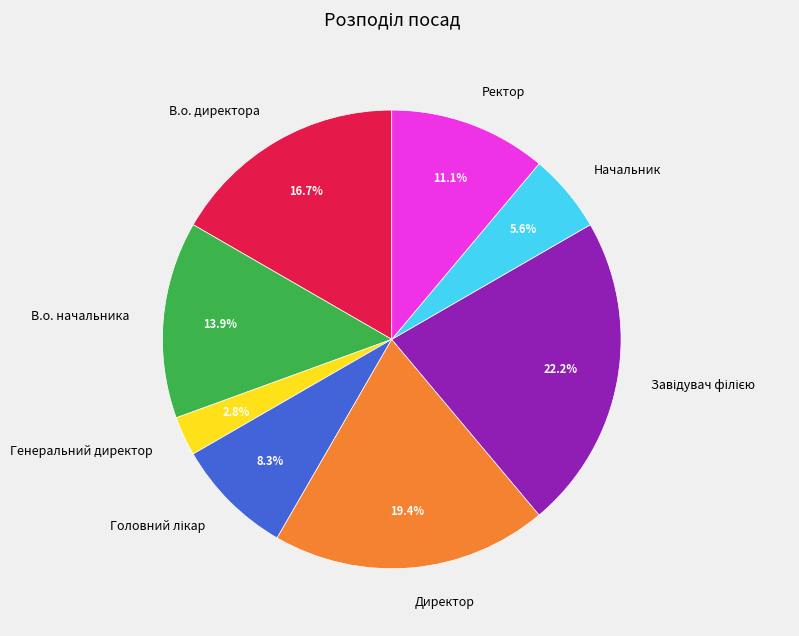

How much of the chart is everything except Начальник?

94.4%